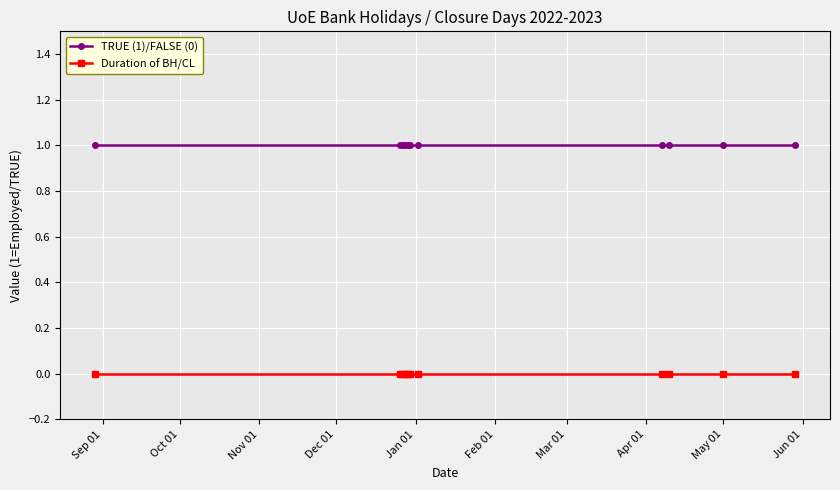

At how many categories does at least one series exceed 0?

11